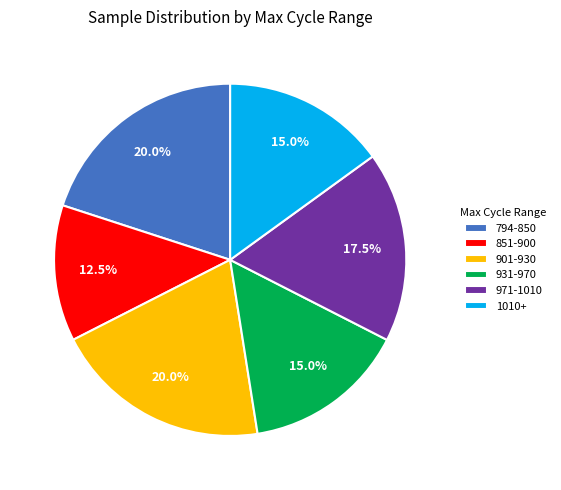

Which slice is the smallest?

851-900